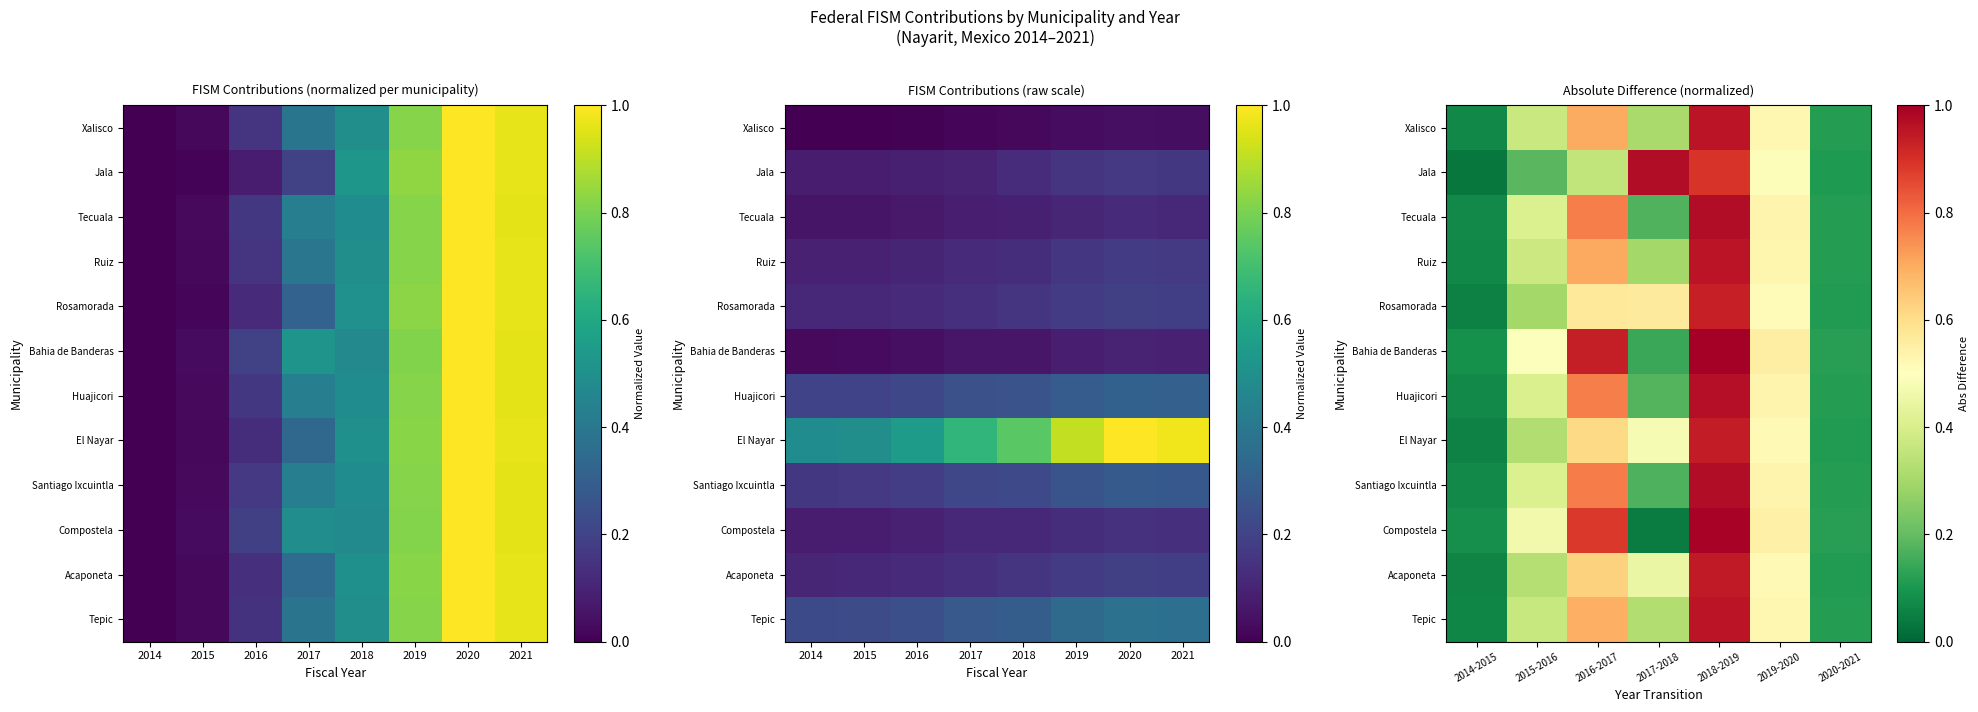

True or false: Ruiz has a value of 0.0 at 2020-2021.

False